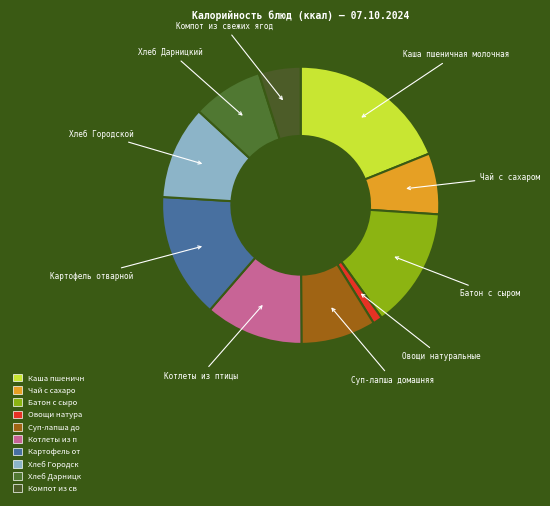

Does any single category account for the majority?

No